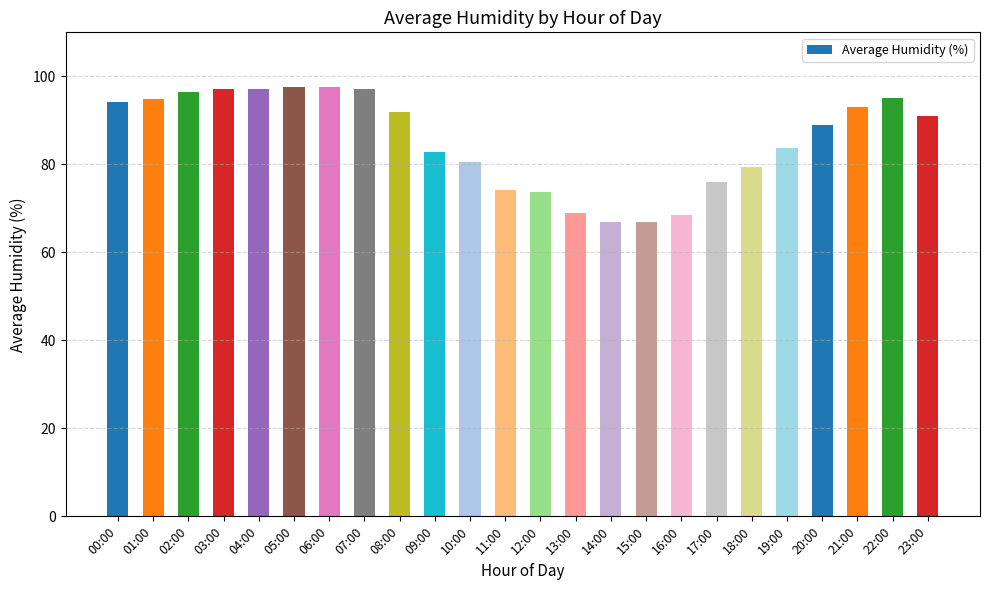

What is the ratio of the value at 07:00 to the value at 21:00?

1.0